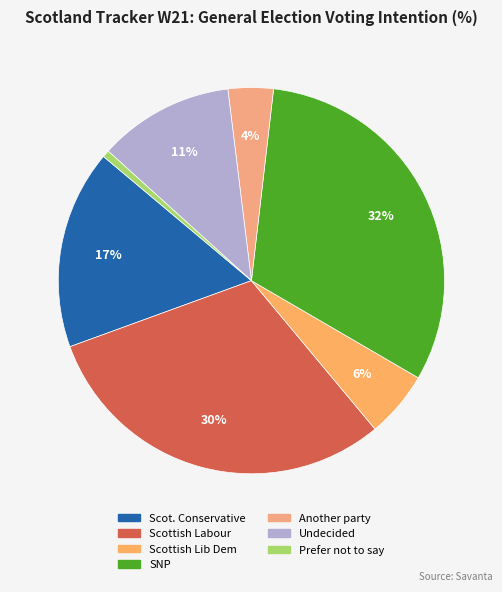

How many slices are in this pie chart?

7